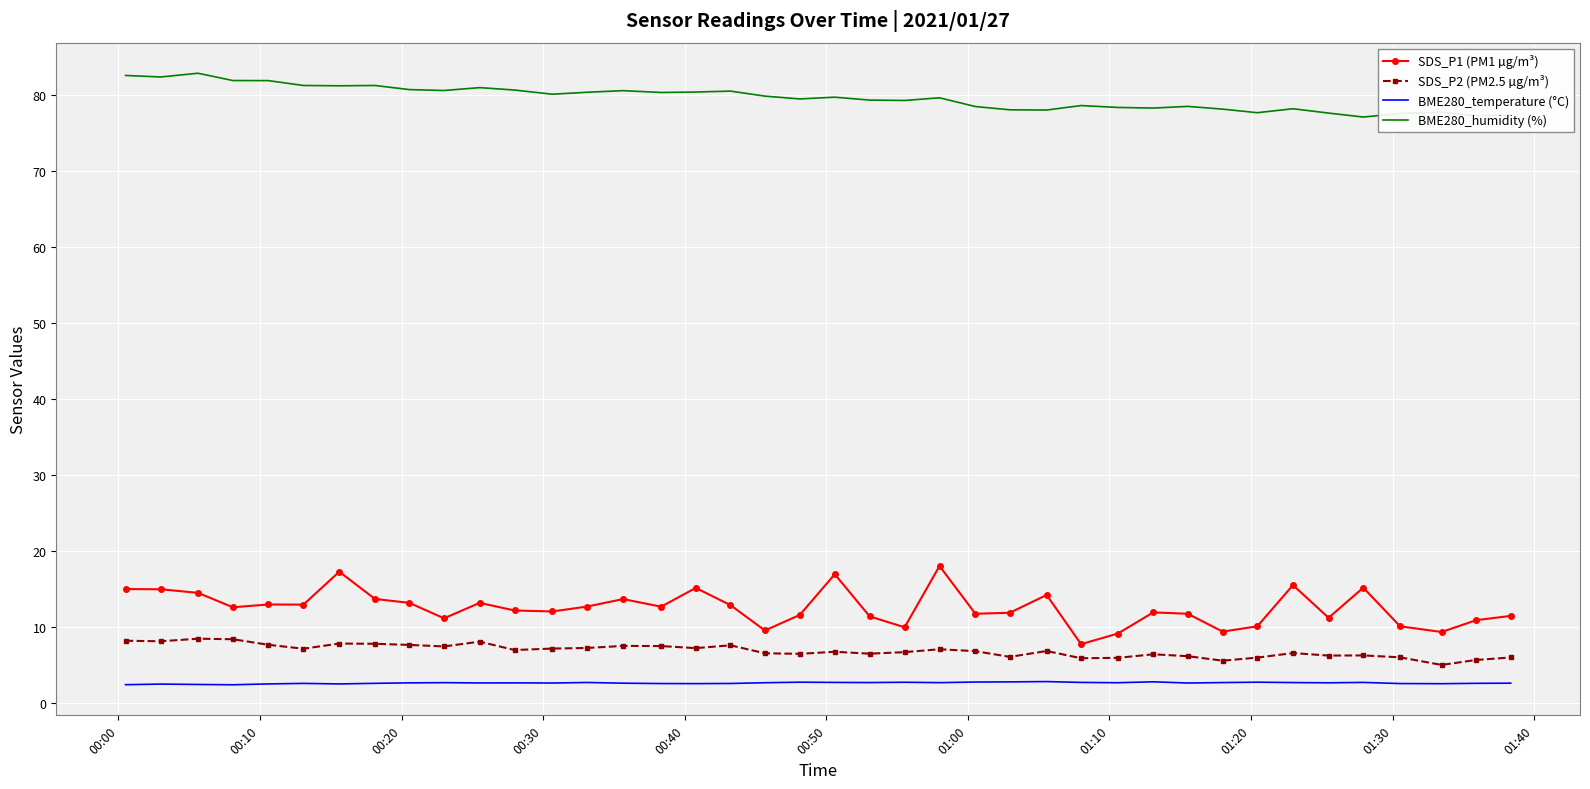

True or false: BME280_humidity (%) and SDS_P2 (PM2.5 µg/m³) cross at least once.

False